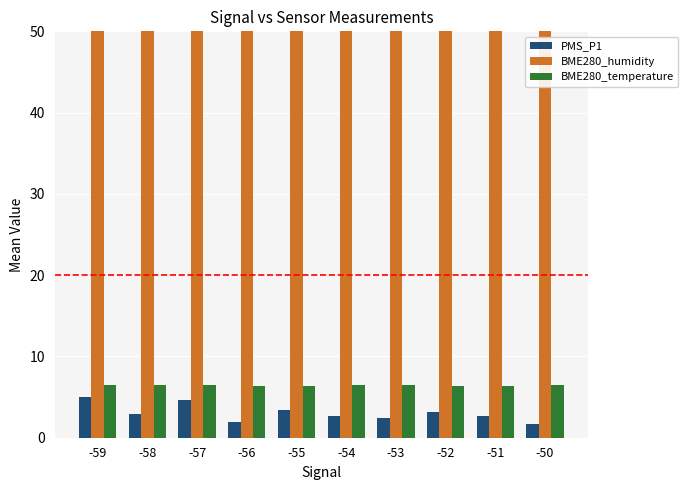

Which series has the largest total across all categories?

BME280_humidity